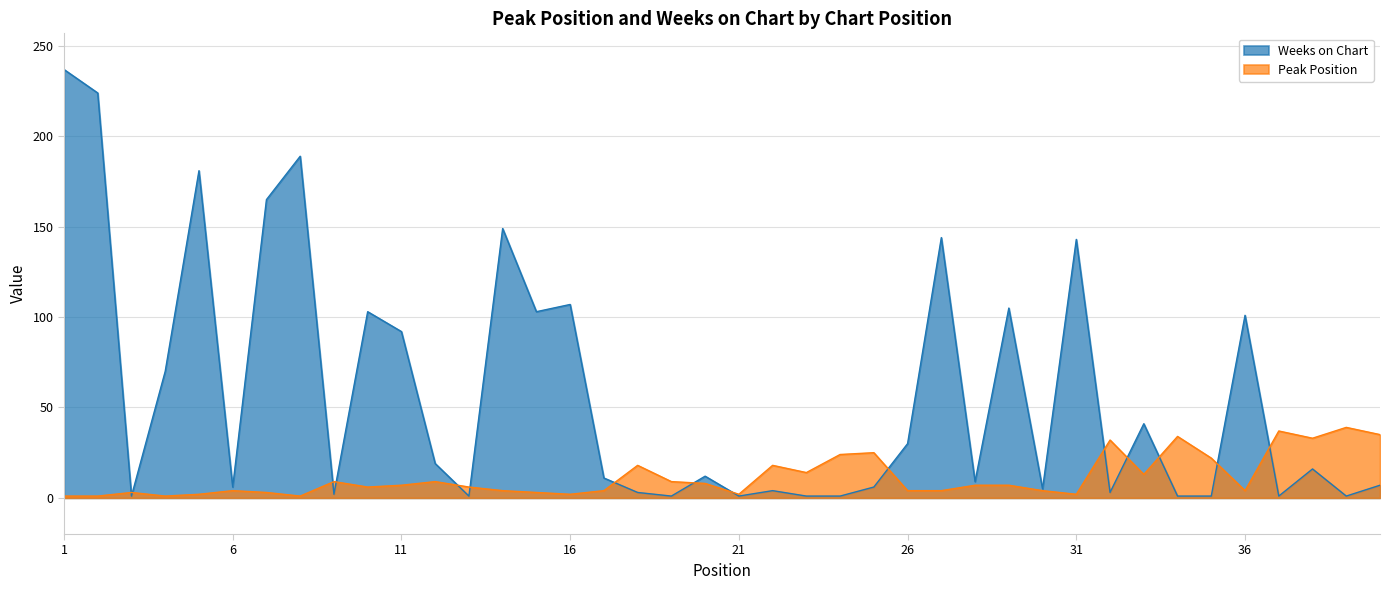

List the series in order of their peak value, lowest first.

Peak Position, Weeks on Chart